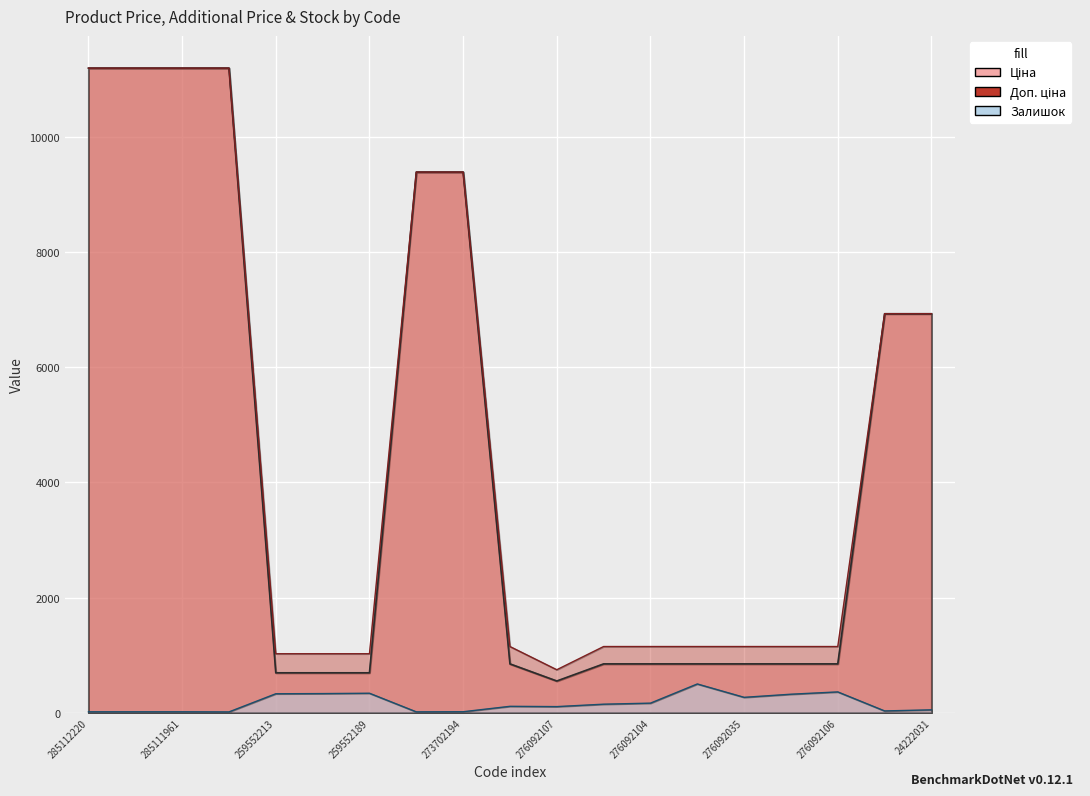

Reading left to right, transcribe all the data shown in this chart.

Ціна: 285112220=11188.2	285112217=11188.2	285111961=11188.2	285111912=11188.2	259552213=693.7	259552212=693.7	259552189=693.7	273702193=9384.0	273702194=9384.0	276092108=848.4	276092107=551.5	276092105=848.4	276092104=848.4	276092103=848.4	276092035=848.4	276092109=848.4	276092106=848.4	24222037=6925.7	24222031=6925.7
Доп. ціна: 285112220=11188.2	285112217=11188.2	285111961=11188.2	285111912=11188.2	259552213=1024.6	259552212=1024.6	259552189=1024.6	273702193=9384.0	273702194=9384.0	276092108=1149.7	276092107=747.0	276092105=1149.7	276092104=1149.7	276092103=1149.7	276092035=1149.7	276092109=1149.7	276092106=1149.7	24222037=6925.7	24222031=6925.7
Залишок: 285112220=17.0	285112217=17.0	285111961=17.0	285111912=15.0	259552213=330.0	259552212=333.0	259552189=339.0	273702193=16.0	273702194=18.0	276092108=112.0	276092107=107.0	276092105=149.0	276092104=167.0	276092103=500.0	276092035=268.0	276092109=322.0	276092106=362.0	24222037=32.0	24222031=51.0